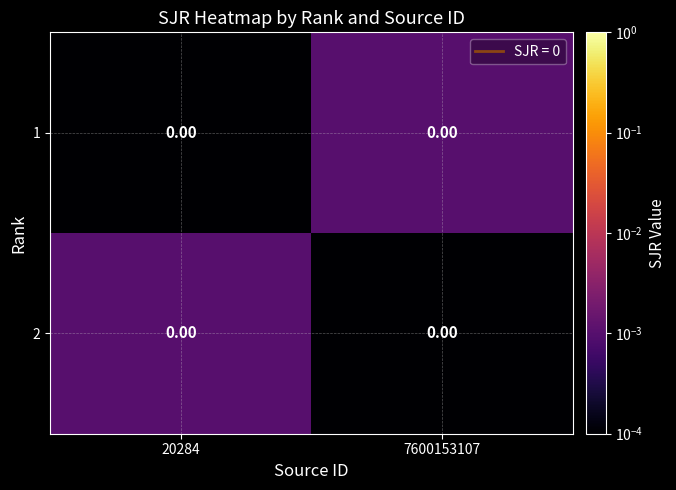

Where is 2 nearest to the value 0?

7600153107